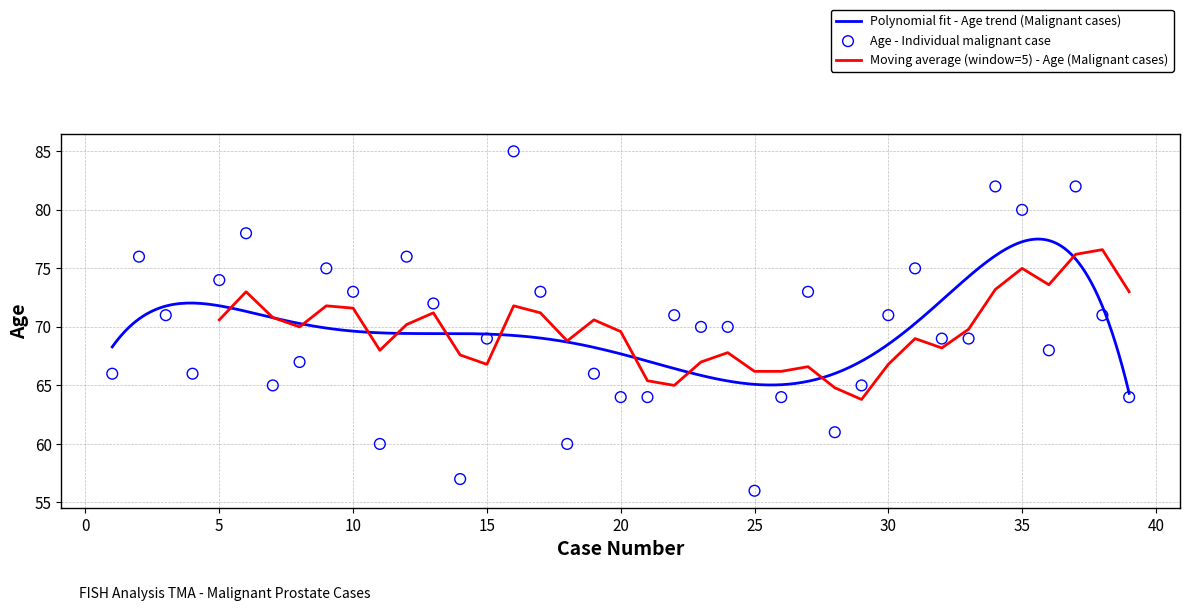

Which has a higher value, 4 or 21?

4